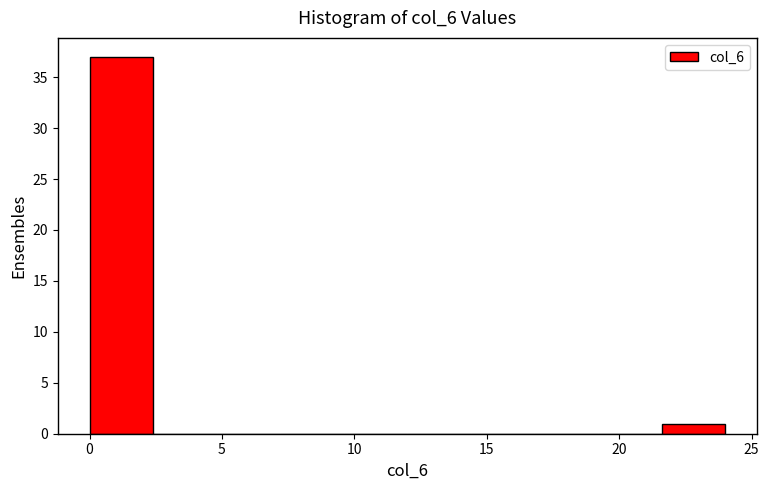

How tall is the bar that spans 0.0 to 2.4 on the x-axis? Neither the bar edges nor the heights are printed on the chart, so give them approximately, as read against the axes.

37